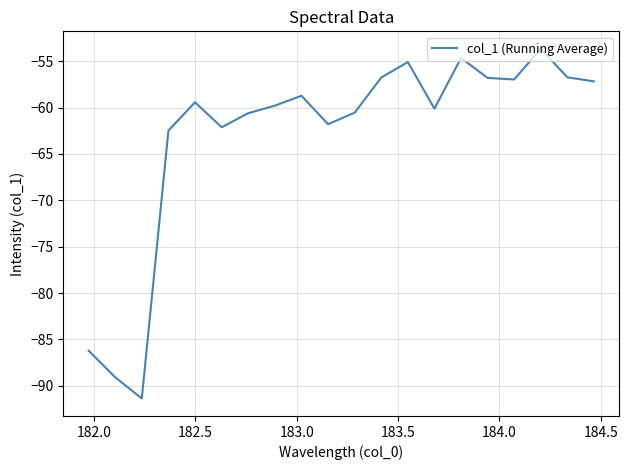

What is the difference between the maximum and minimum values?

37.7